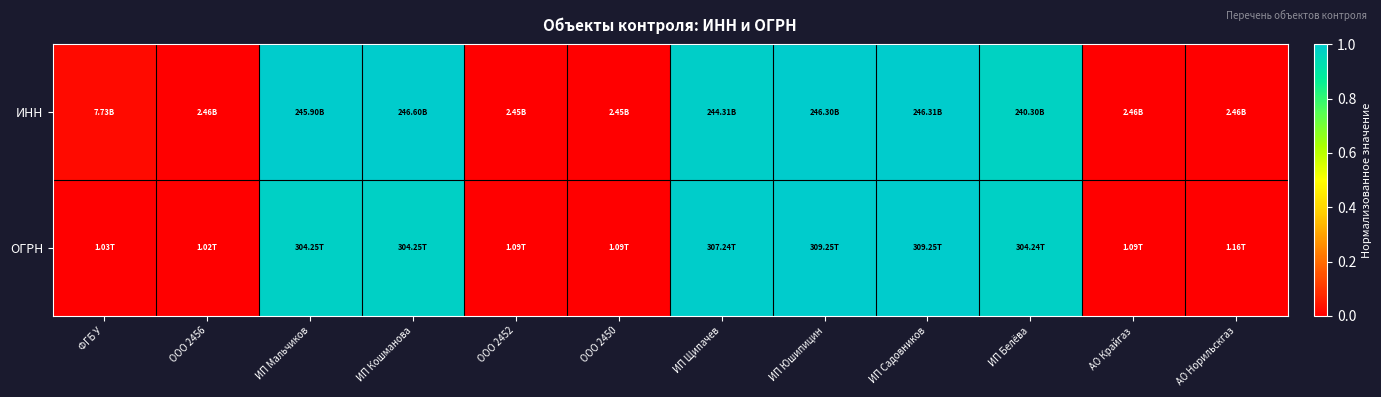

At ФГБ У, list the series in order from largest to smallest.

ИНН, ОГРН